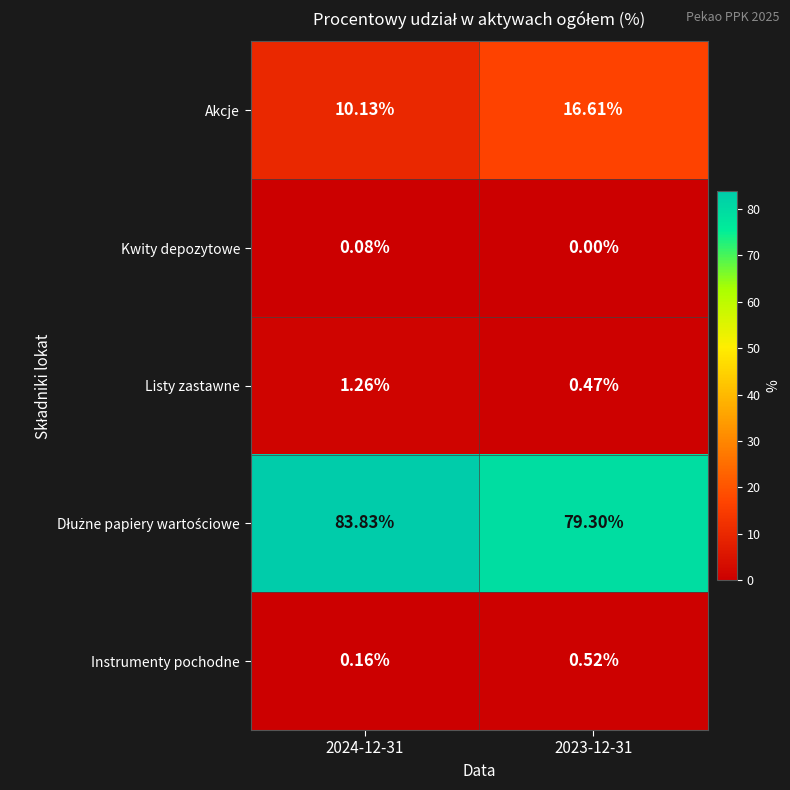

Which series changed the most between 2024-12-31 and 2023-12-31?

Akcje